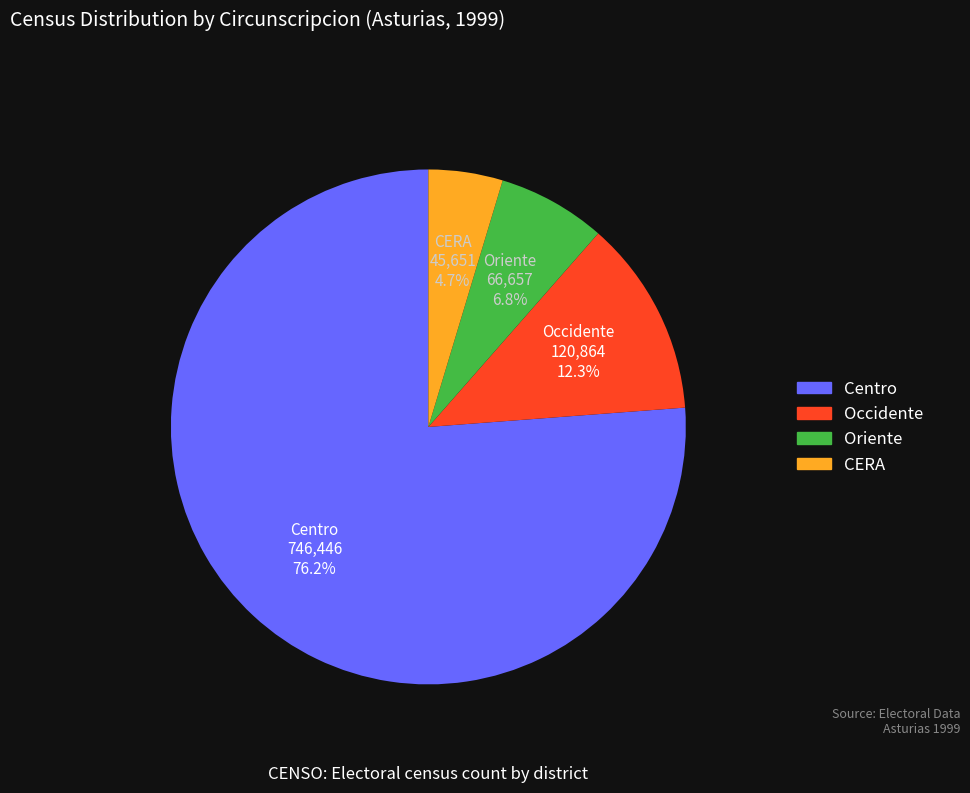

Rank the categories by value from lowest to highest.

CERA, Oriente, Occidente, Centro